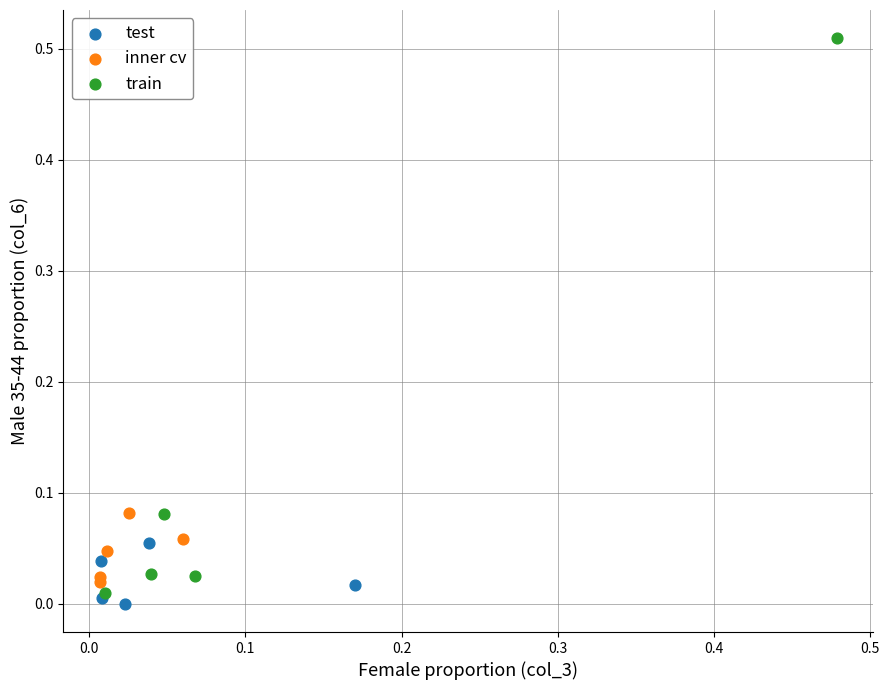

Which series has the widest spread of Y values?

train